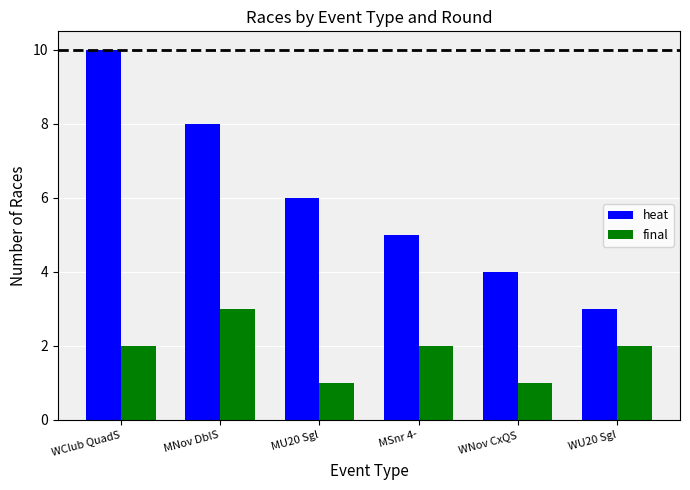

What is the sum of the heat values at MNov DblS and MU20 Sgl?

14